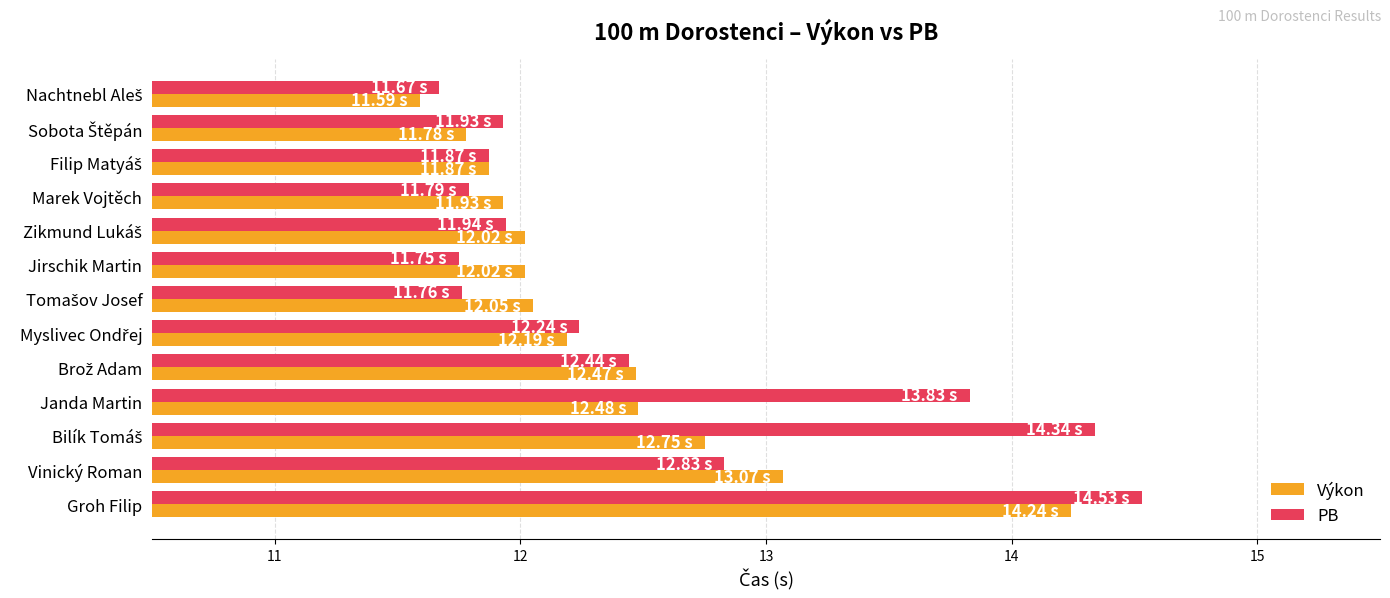

What are all the series names shown in the legend?

Výkon, PB